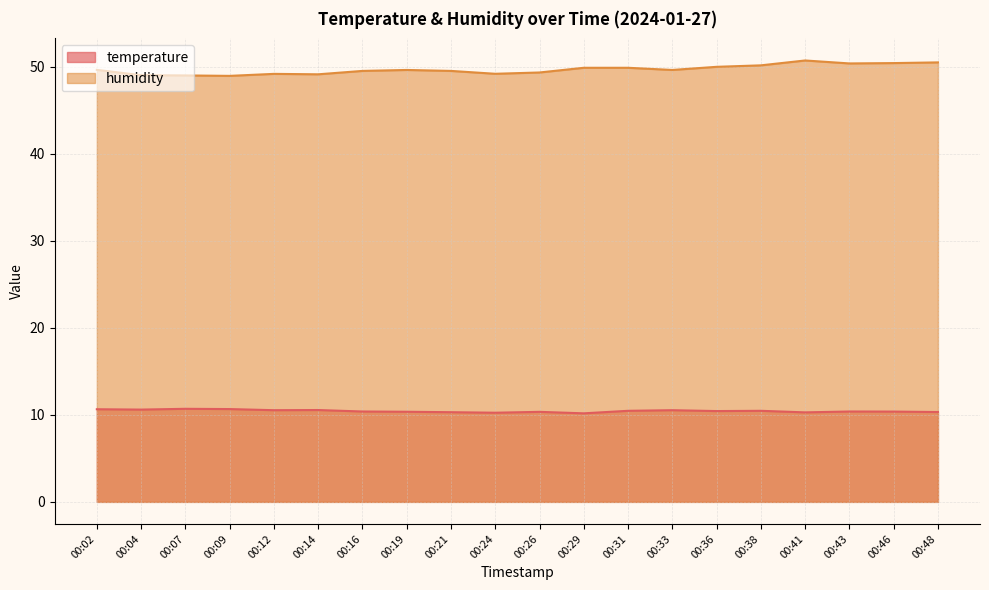

In humidity, how many points are higher than both neighbors (excluding endpoints)?

3